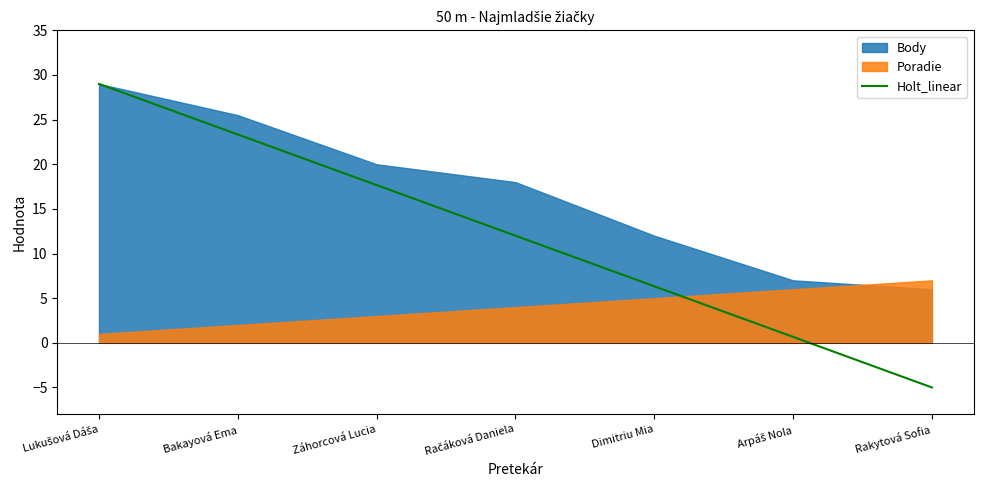

What is the sum of all Body values?

117.5